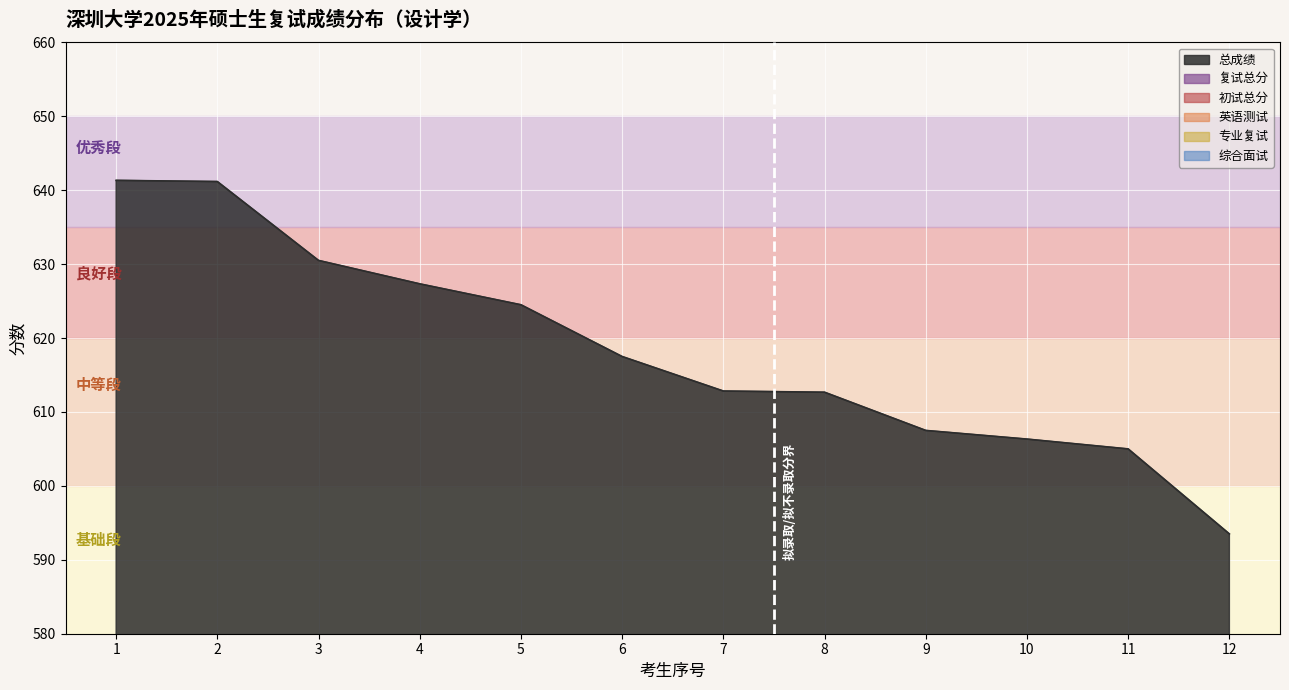

How many data points in 综合面试 are above 101?

4